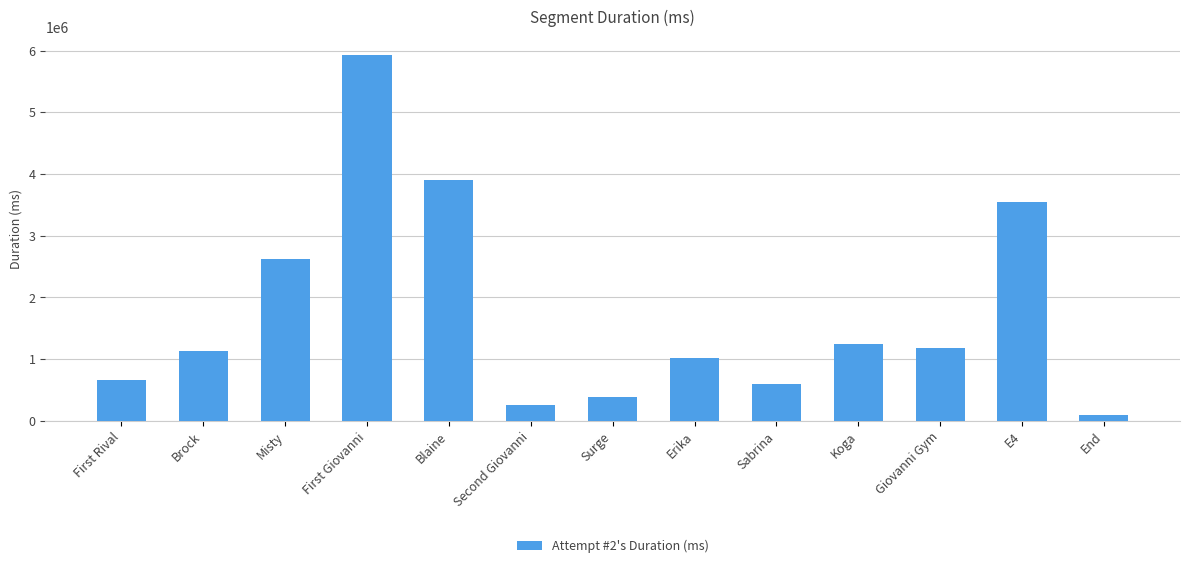

What is the sum of the values at Erika and Brock?

2154798